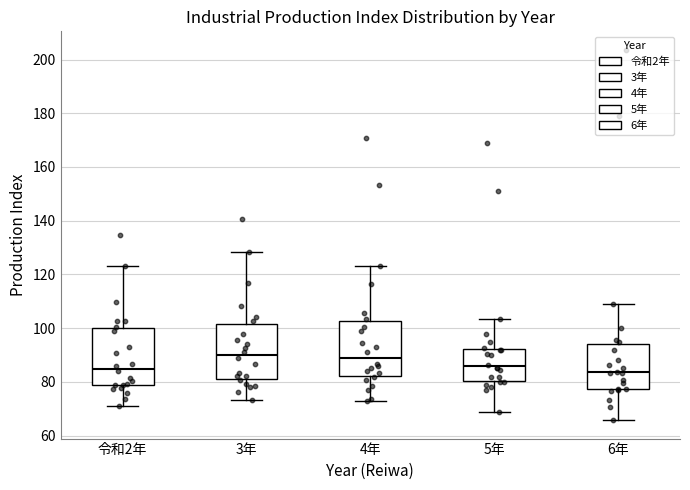

Reading left to right, transcribe this box plot: for each box, give where its median line is, the range the box spans, and where its two whiskers end, as read against the y-axis. The values are not printed on the chart, so give them approximately, as read against the axis.

令和2年: median 84, box 78 to 100, whiskers 70 to 124
3年: median 90, box 82 to 102, whiskers 74 to 128
4年: median 88, box 82 to 102, whiskers 74 to 124
5年: median 86, box 80 to 92, whiskers 68 to 104
6年: median 84, box 78 to 94, whiskers 66 to 108